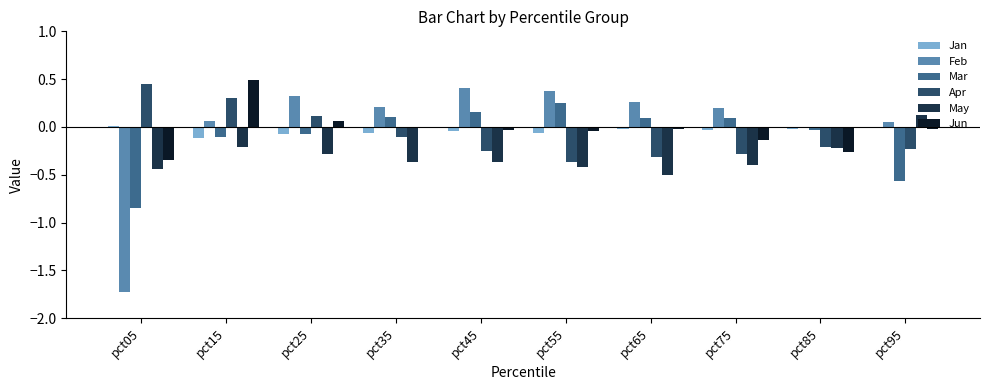

Count the number of data series in this chart.

6